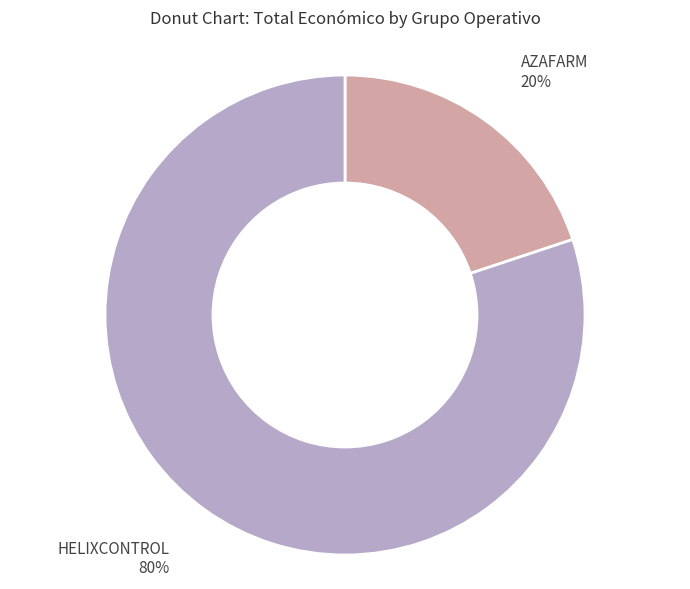

Is HELIXCONTROL the majority of the pie?

Yes